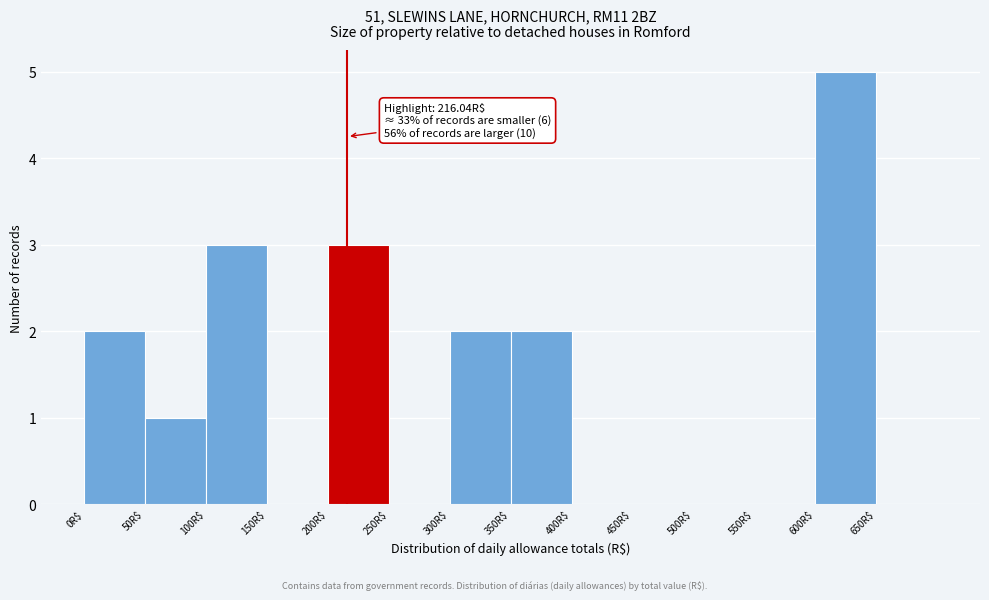

Which range on the x-axis has the tallest bar?

600 to 650